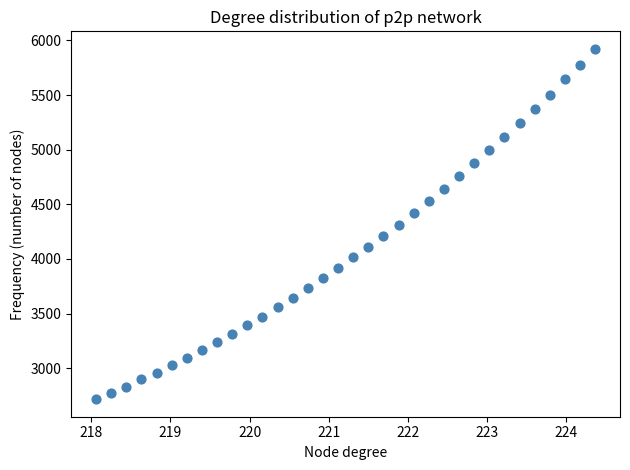

What is the range of Y values (max minus min)?

3206.9